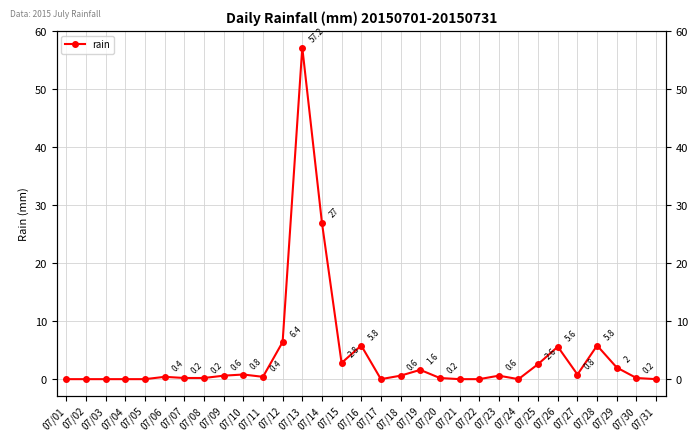

Count the number of data series in this chart.

1